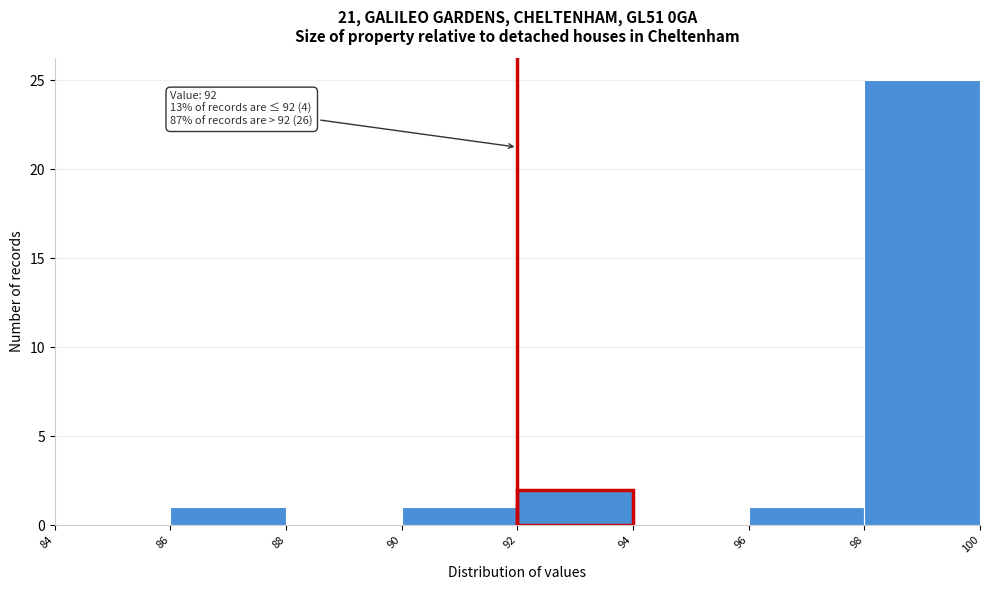

Over which range of the x-axis is the bar tallest?

98 to 100